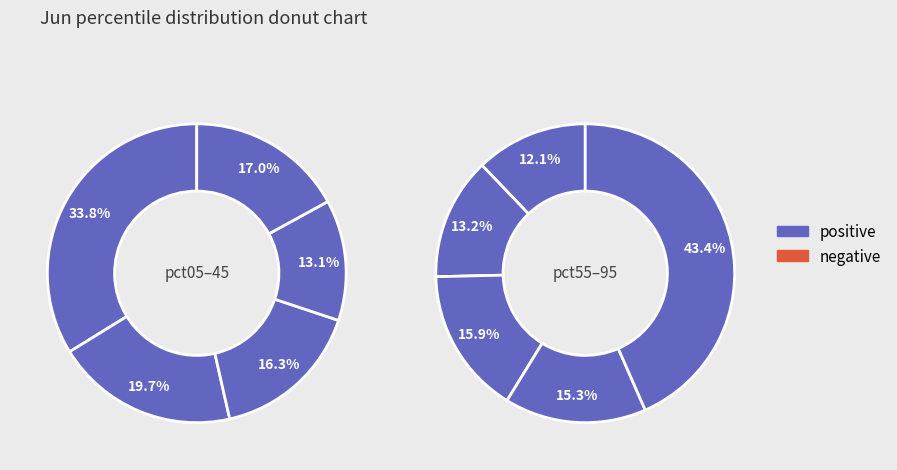

How many segments does this pie chart have?

10